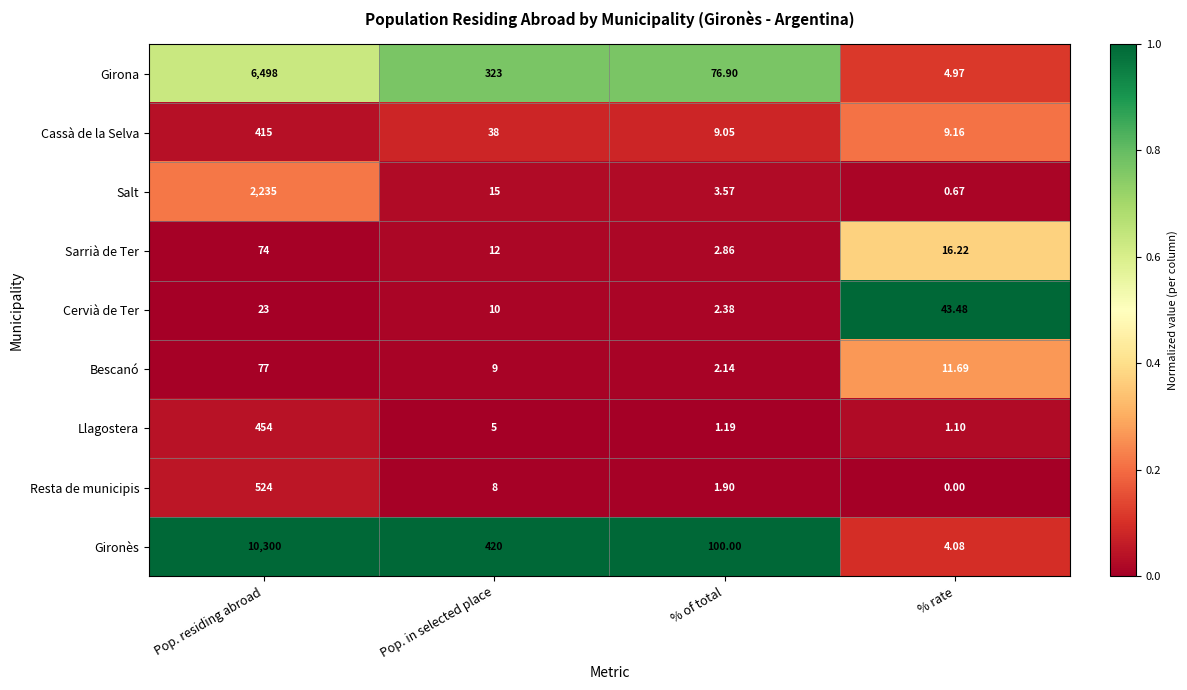

At which label does Bescanó first exceed 11?

Pop. residing abroad